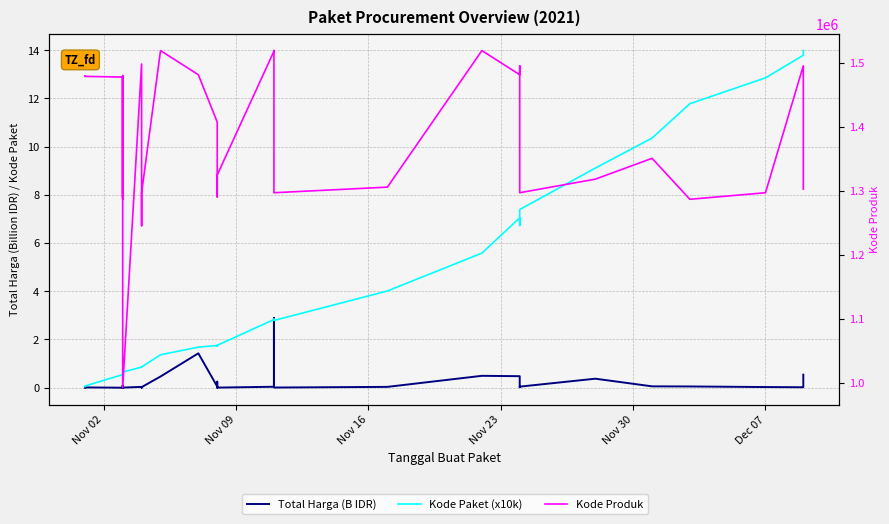

Rank the series by their maximum value, from lowest to highest.

Total Harga (B IDR), Kode Paket (x10k), Kode Produk